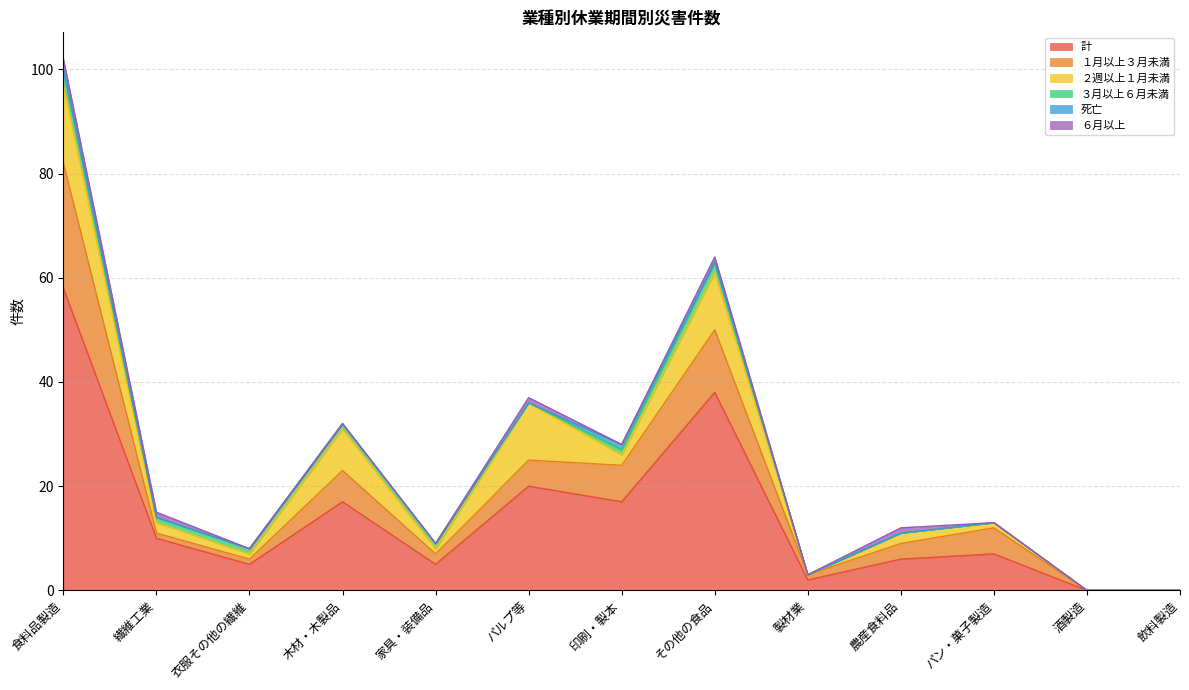

Where do ６月以上 and ３月以上６月未満 first cross each other?

家具・装備品 and パルプ等